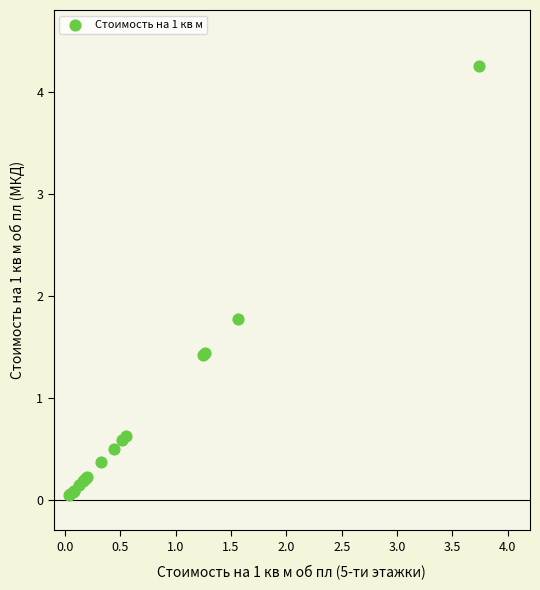

What Y value in the scatter plot is closest to 2?

1.8